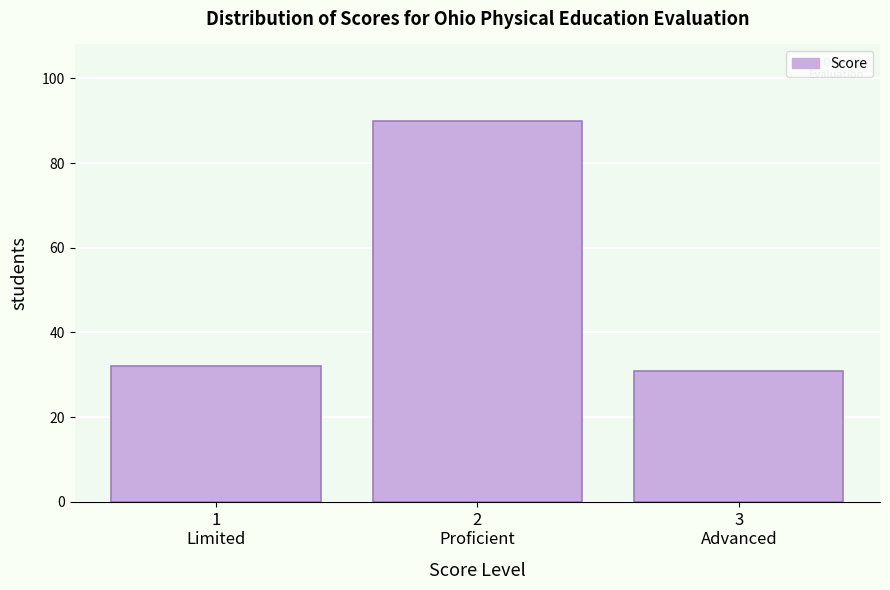

Reading left to right, extract all data points from this chart.

32	90	31